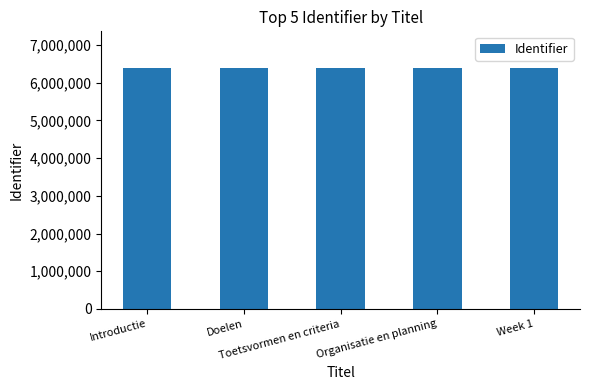

What is the value of the 5th bar from the left?

6405664